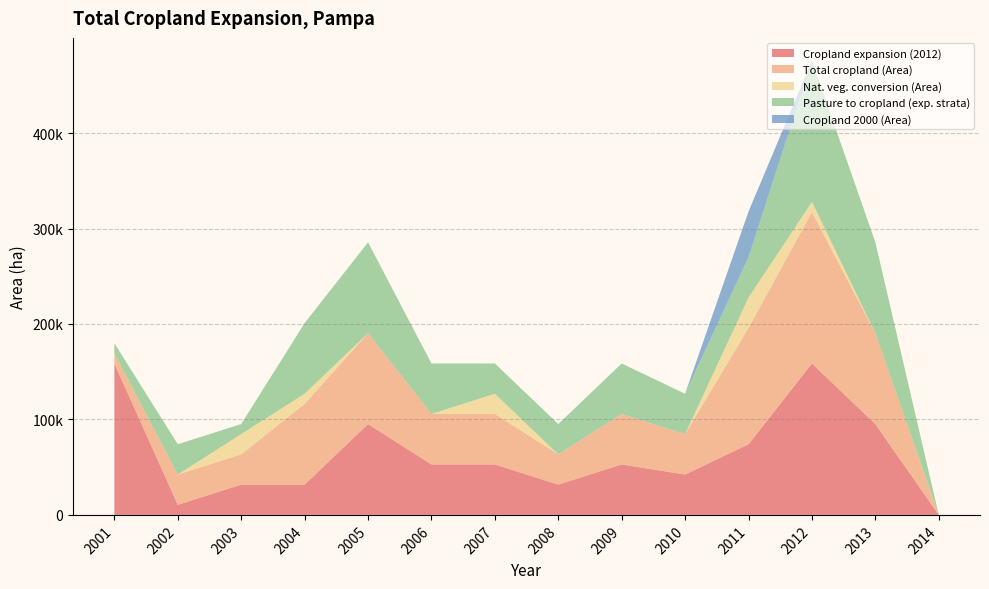

Reading left to right, list all the values displayed in this chart.

Cropland expansion (2012): 2001=158627.0	2002=10575.1	2003=31725.4	2004=31725.4	2005=95176.2	2006=52875.7	2007=52875.7	2008=31725.4	2009=52875.7	2010=42300.5	2011=74025.9	2012=158627.0	2013=95176.2	2014=0.0
Total cropland (Area): 2001=10575.1	2002=31725.4	2003=31725.4	2004=84601.1	2005=95176.2	2006=52875.7	2007=52875.7	2008=31725.4	2009=52875.7	2010=42300.5	2011=121891.0	2012=158627.0	2013=95176.2	2014=0.0
Nat. veg. conversion (Area): 2001=0.0	2002=0.0	2003=21150.3	2004=10575.1	2005=0.0	2006=0.0	2007=21150.3	2008=0.0	2009=0.0	2010=0.0	2011=31725.4	2012=10575.1	2013=0.0	2014=0.0
Pasture to cropland (exp. strata): 2001=10575.1	2002=31725.4	2003=10575.1	2004=74025.9	2005=95176.2	2006=52875.7	2007=31725.4	2008=31725.4	2009=52875.7	2010=42300.5	2011=42300.5	2012=148051.8	2013=95176.2	2014=0.0
Cropland 2000 (Area): 2001=0.0	2002=0.0	2003=0.0	2004=0.0	2005=0.0	2006=0.0	2007=0.0	2008=0.0	2009=0.0	2010=0.0	2011=47865.1	2012=0.0	2013=0.0	2014=0.0
No cropland strata (Area): 2001=0.0	2002=0.0	2003=0.0	2004=0.0	2005=0.0	2006=0.0	2007=0.0	2008=0.0	2009=0.0	2010=0.0	2011=0.0	2012=0.0	2013=0.0	2014=0.0